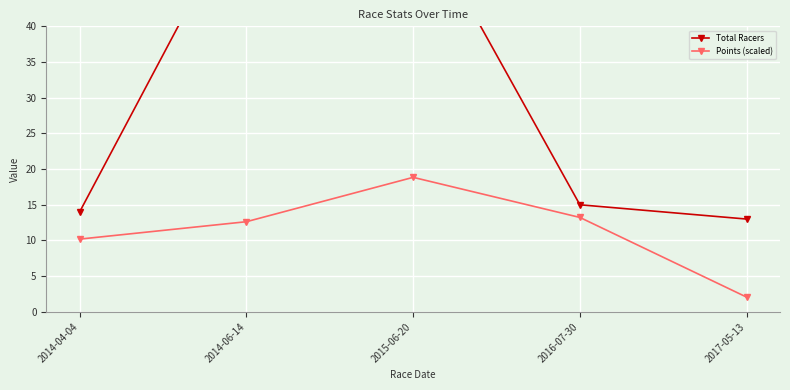

The Total Racers series shows 58.0 at 2014-06-14. True or false?

True